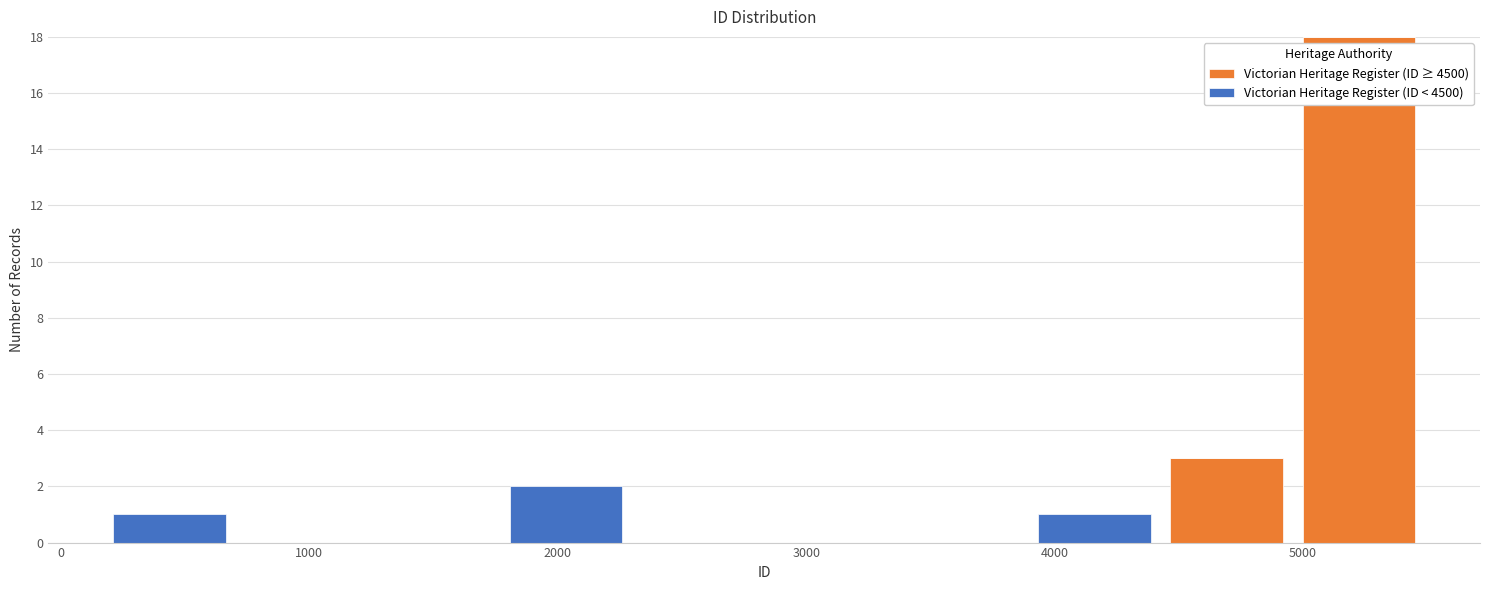

Which range on the x-axis has the tallest stacked bar (by total height)?

5000 to 5500